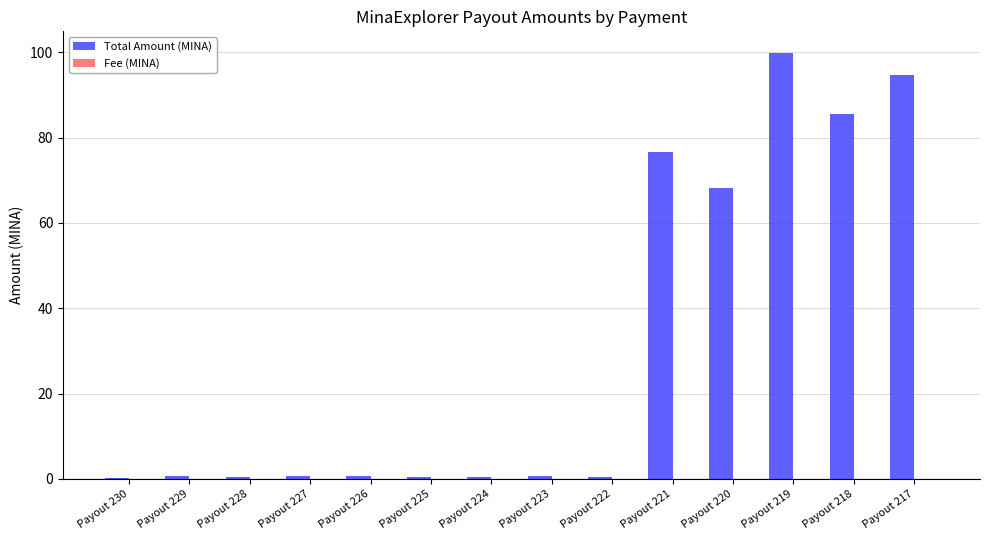

The Total Amount (MINA) series shows 18.1 at Payout 220. True or false?

False